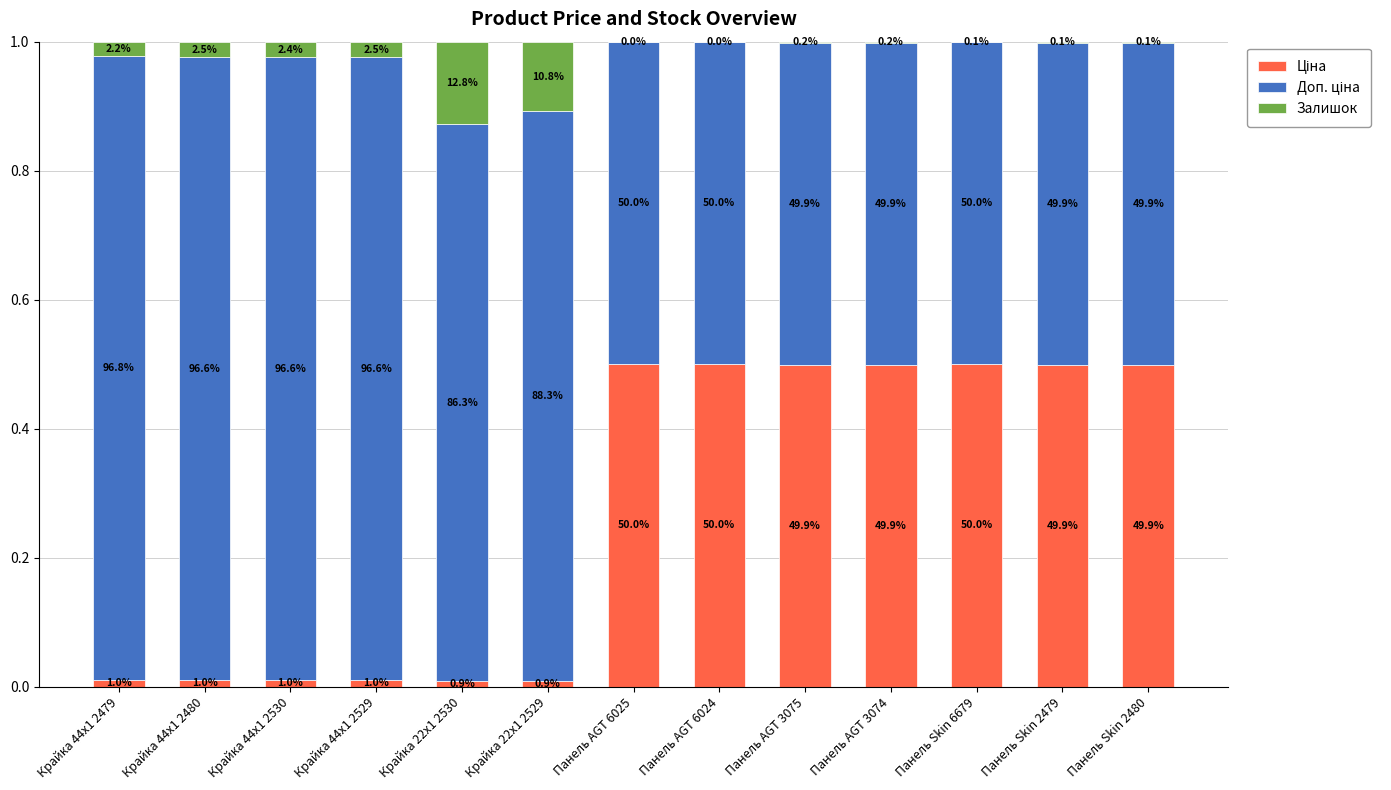

What position from the left is Крайка 44x1 2530?

3